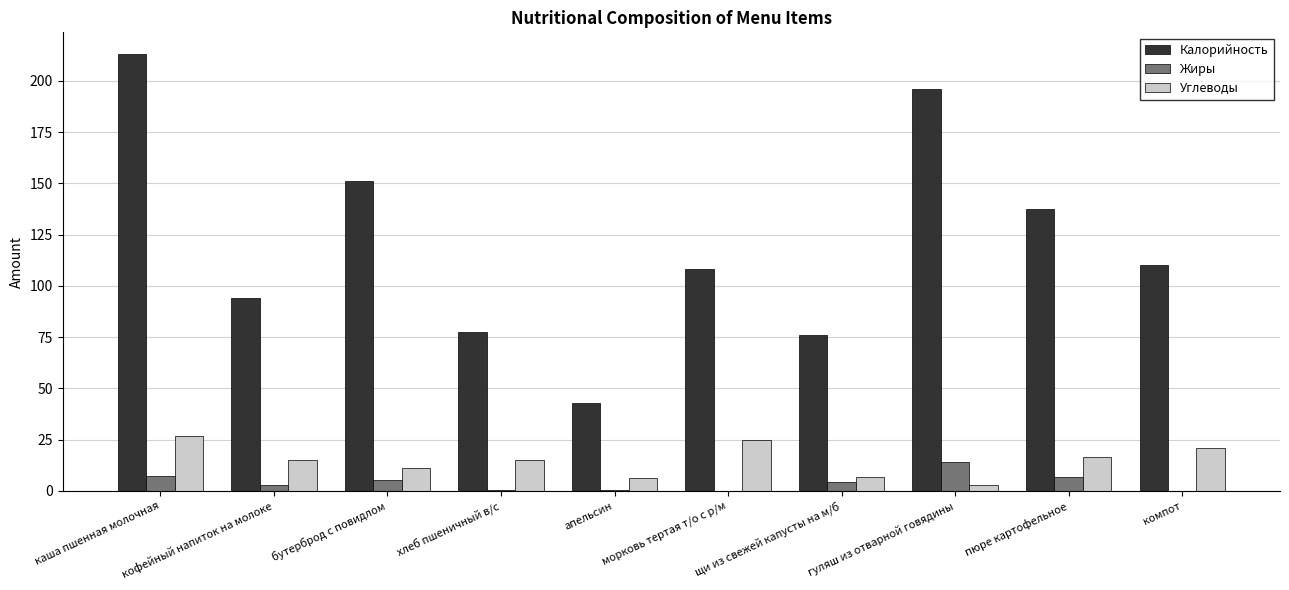

What is the difference between the Калорийность values at кофейный напиток на молоке and каша пшенная молочная?

119.0